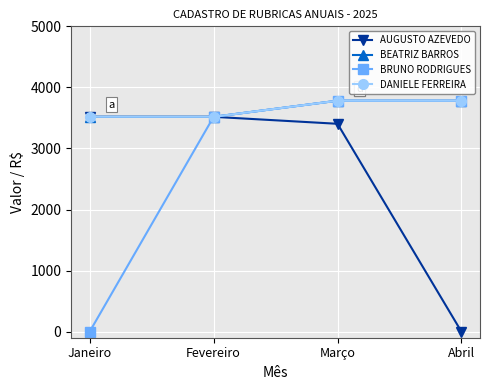

Does the chart have visible grid lines?

Yes